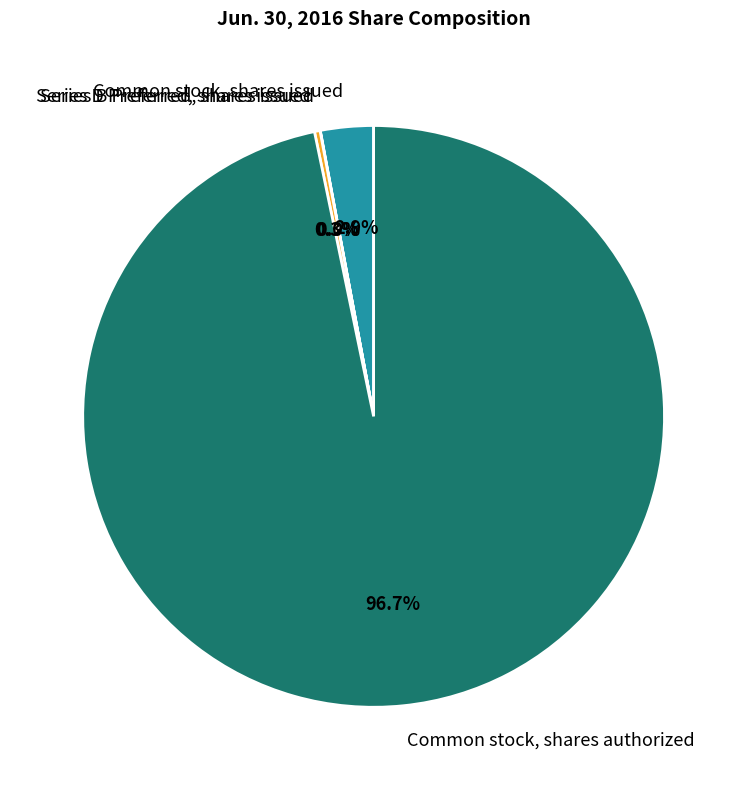

Combined, what portion of the pie is Common stock, shares authorized and Common stock, shares issued?

99.7%